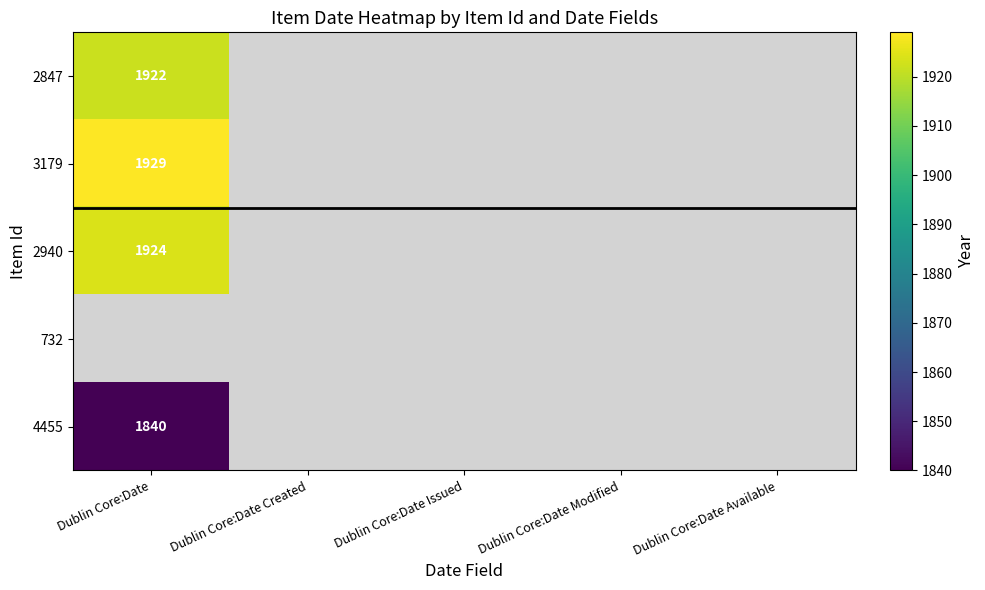

The 4455 series shows 1840 at Dublin Core:Date. True or false?

True